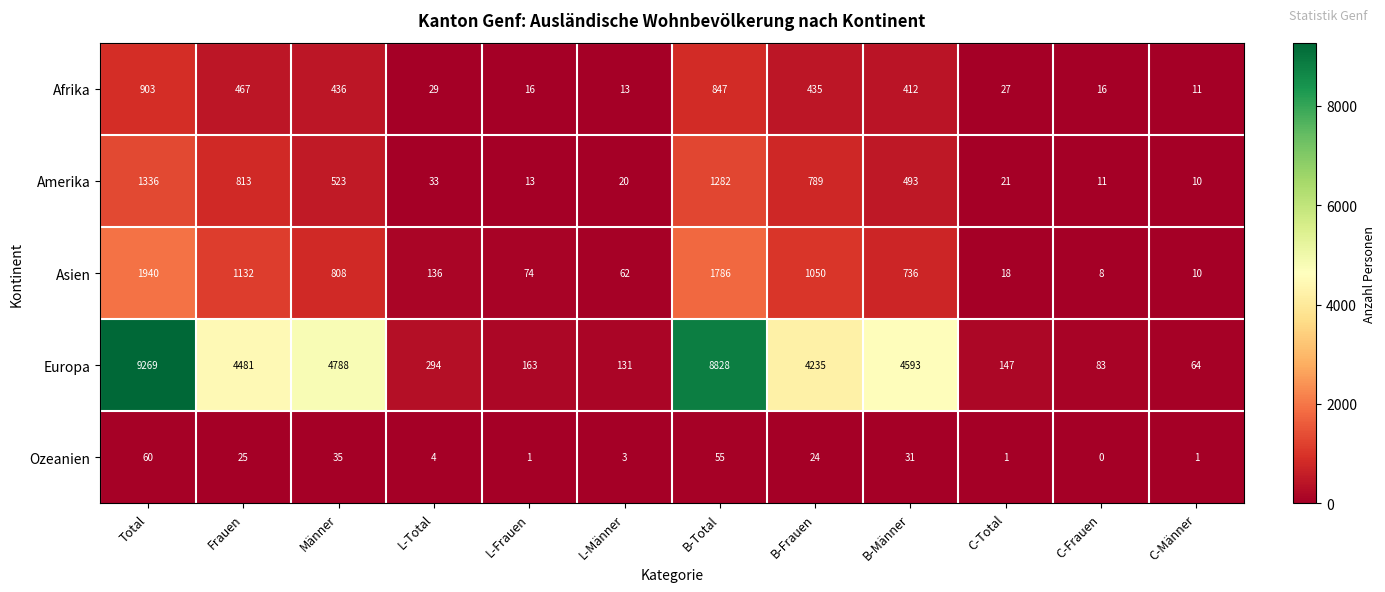

The Europa series shows 194 at C-Total. True or false?

False